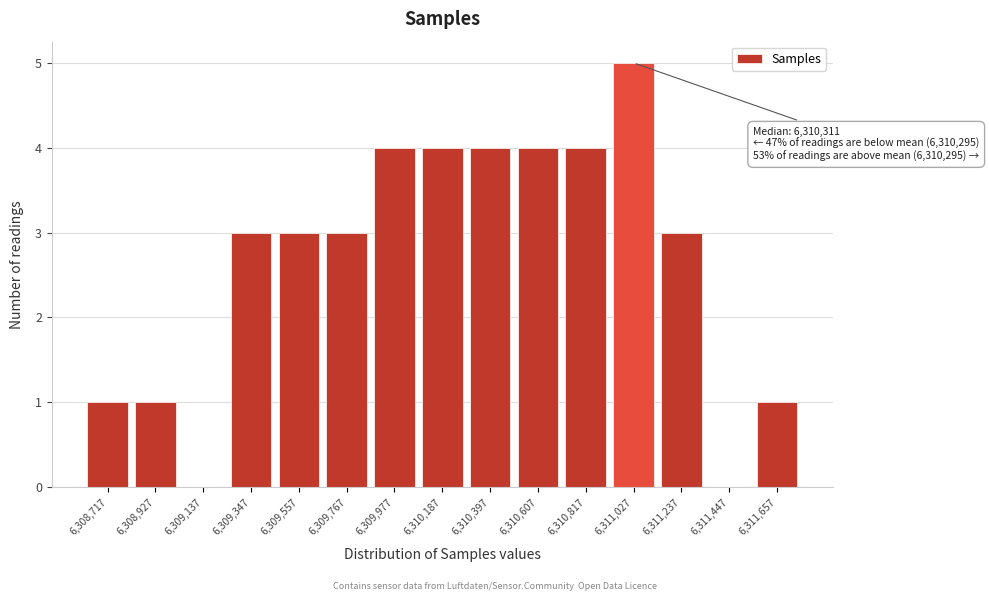

Which range on the x-axis has the tallest bar?

6310900 to 6311150